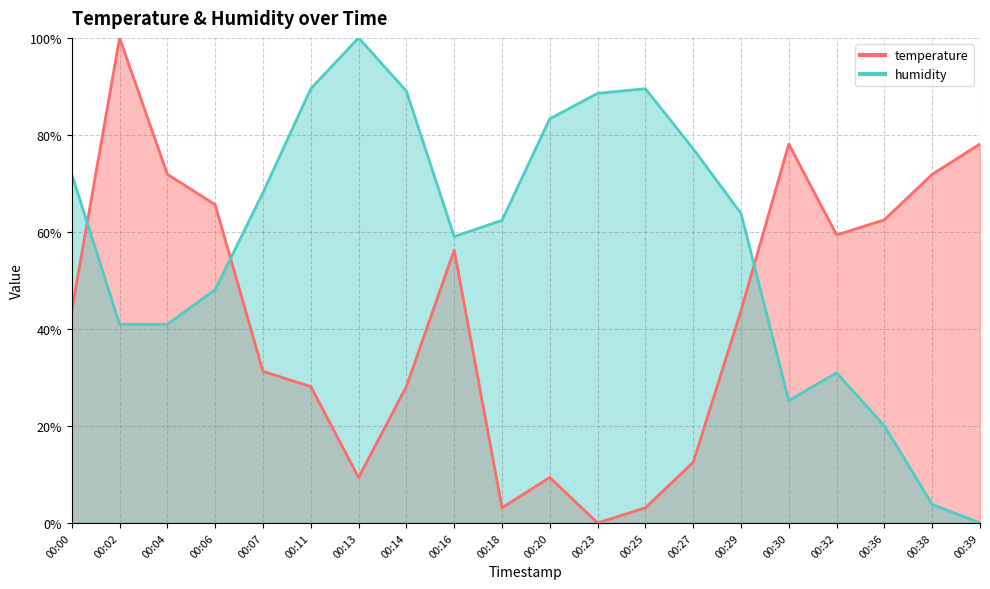

Reading left to right, extract all data points from this chart.

temperature: 00:00=43.8	00:02=100.0	00:04=71.9	00:06=65.6	00:07=31.3	00:11=28.1	00:13=9.4	00:14=28.1	00:16=56.2	00:18=3.1	00:20=9.4	00:23=0.0	00:25=3.1	00:27=12.5	00:29=43.8	00:30=78.1	00:32=59.4	00:36=62.5	00:38=71.9	00:39=78.1
humidity: 00:00=71.9	00:02=41.0	00:04=41.0	00:06=48.1	00:07=68.1	00:11=89.5	00:13=100.0	00:14=89.0	00:16=59.0	00:18=62.4	00:20=83.3	00:23=88.6	00:25=89.5	00:27=77.1	00:29=63.8	00:30=25.2	00:32=31.0	00:36=20.0	00:38=3.8	00:39=0.0